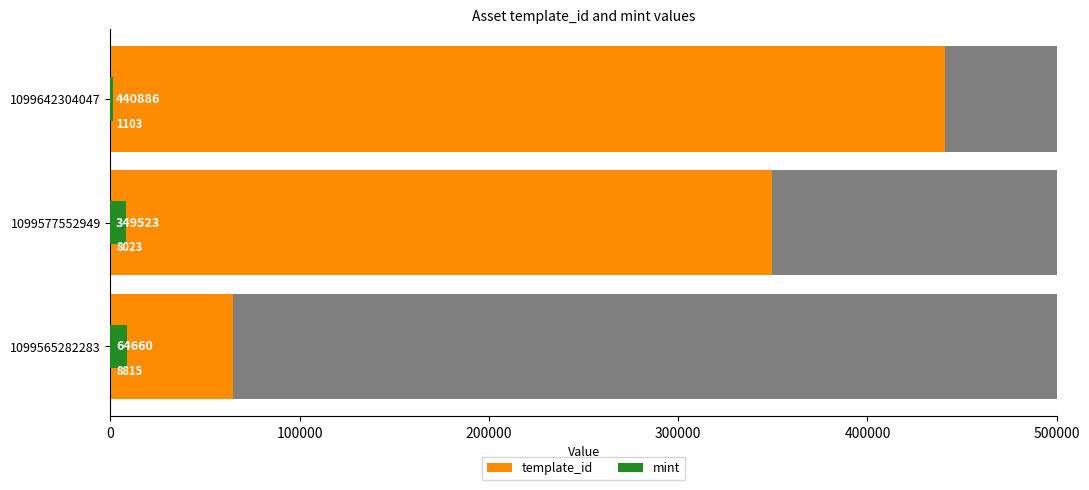

How many template_id values are between 64660 and 440886?

3